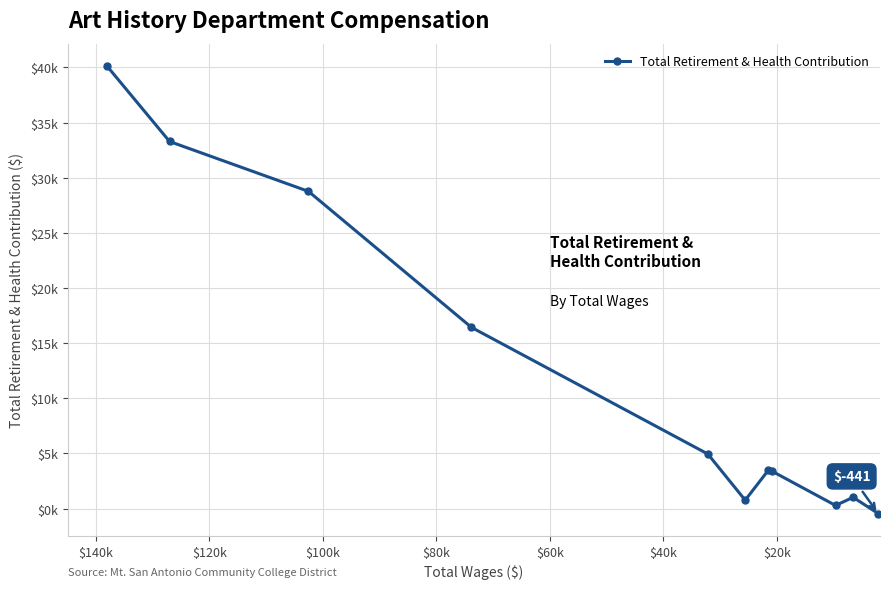

True or false: the data shows 4957 at $120k.

False